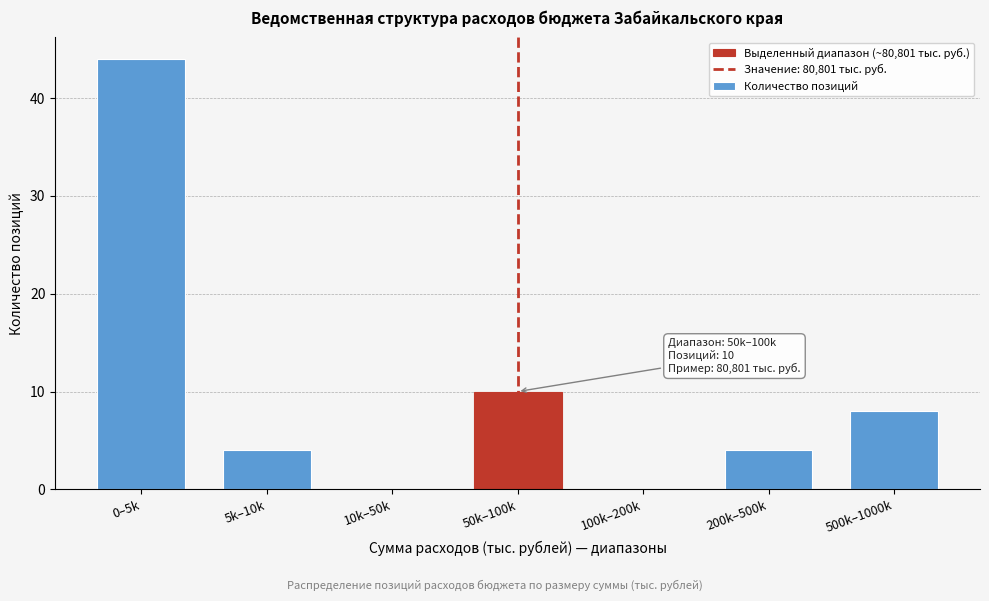

Reading left to right, what are all the values shown in this chart?

0–5k=44	5k–10k=4	10k–50k=0	50k–100k=10	100k–200k=0	200k–500k=4	500k–1000k=8